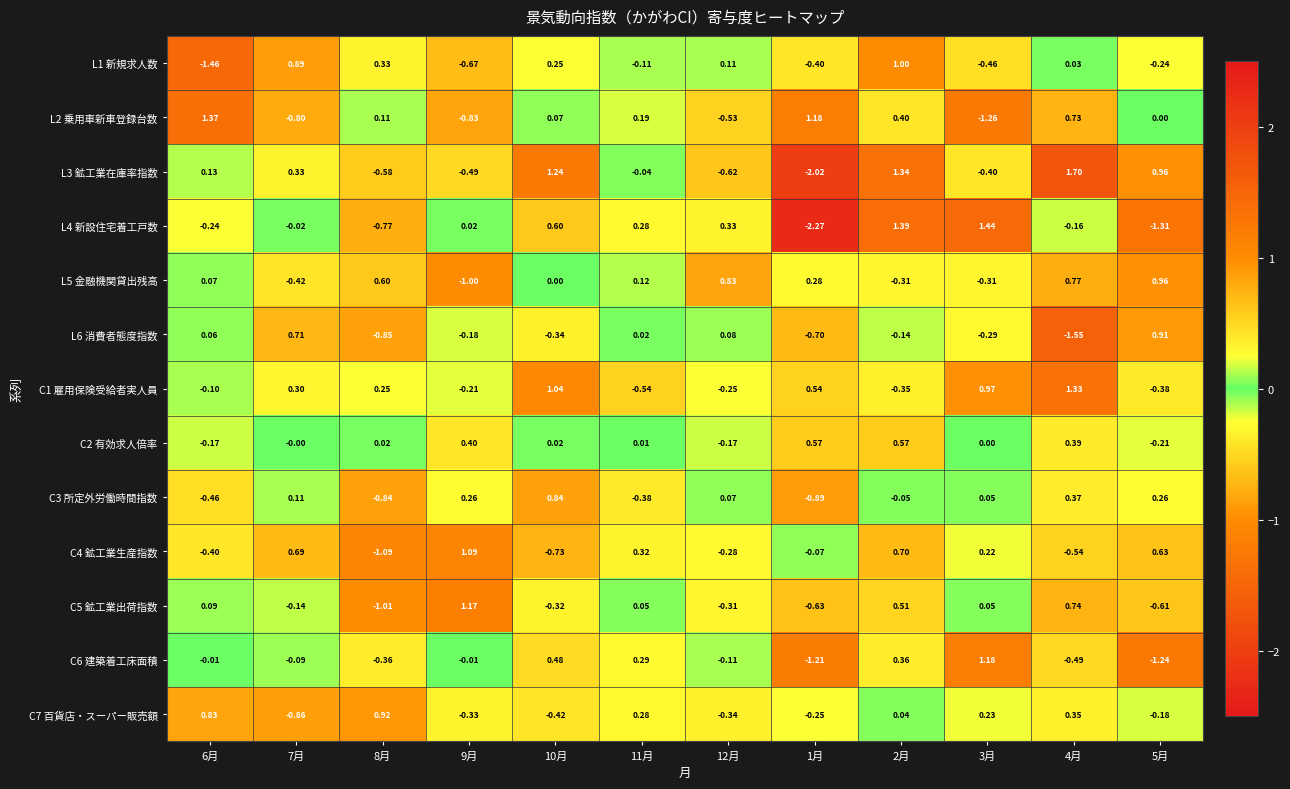

Is the value of C1 雇用保険受給者実人員 at 5月 greater than the value of C6 建築着工床面積 at 9月?

No